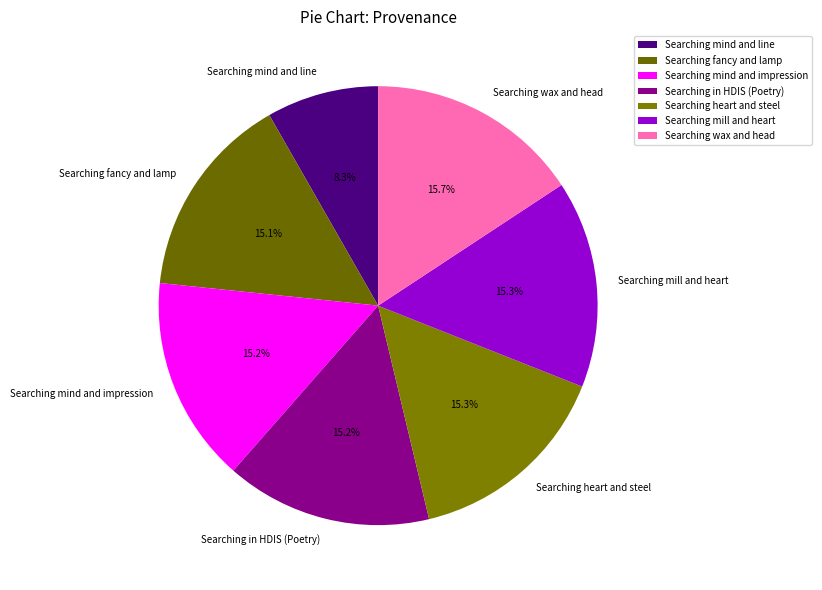

To the nearest percent, what is the average slice percentage?

14%